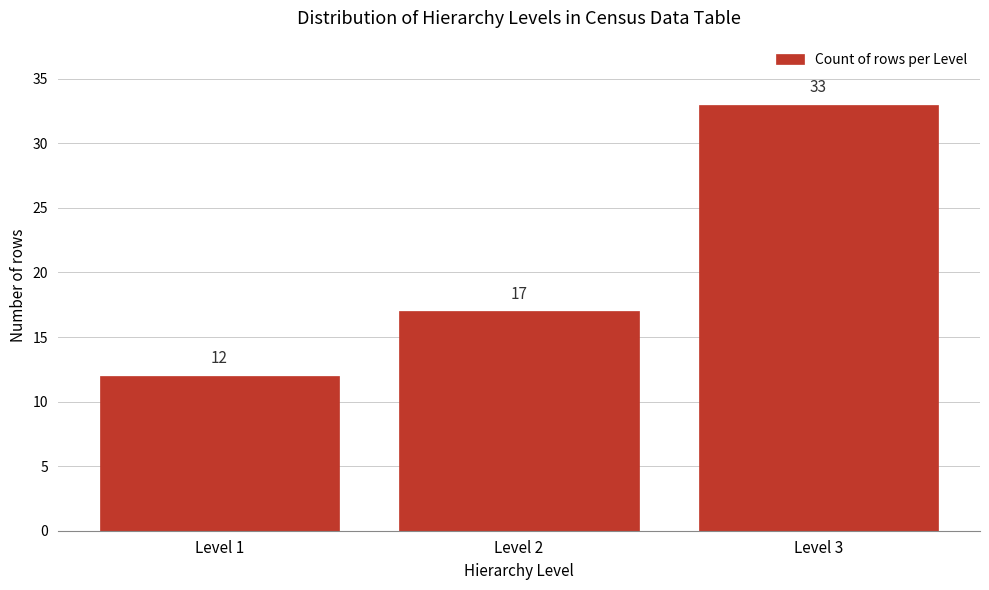

Reading right to left, what are all the values shown in this chart?

Level 3=33	Level 2=17	Level 1=12